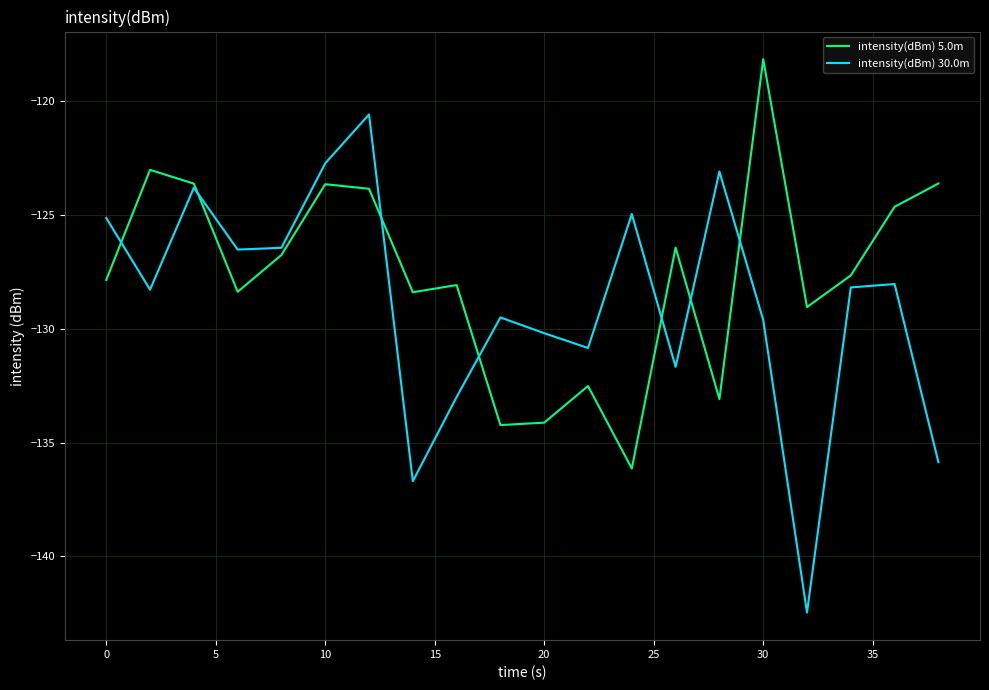

Rank the series by their average value, from highest to lowest.

intensity(dBm) 5.0m, intensity(dBm) 30.0m